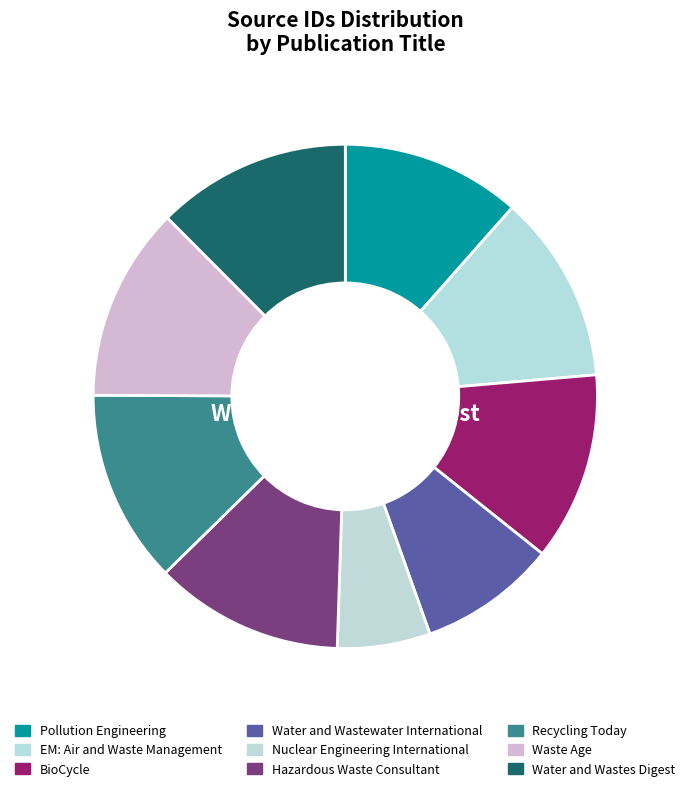

Is there any slice that represents more than half of the pie?

No